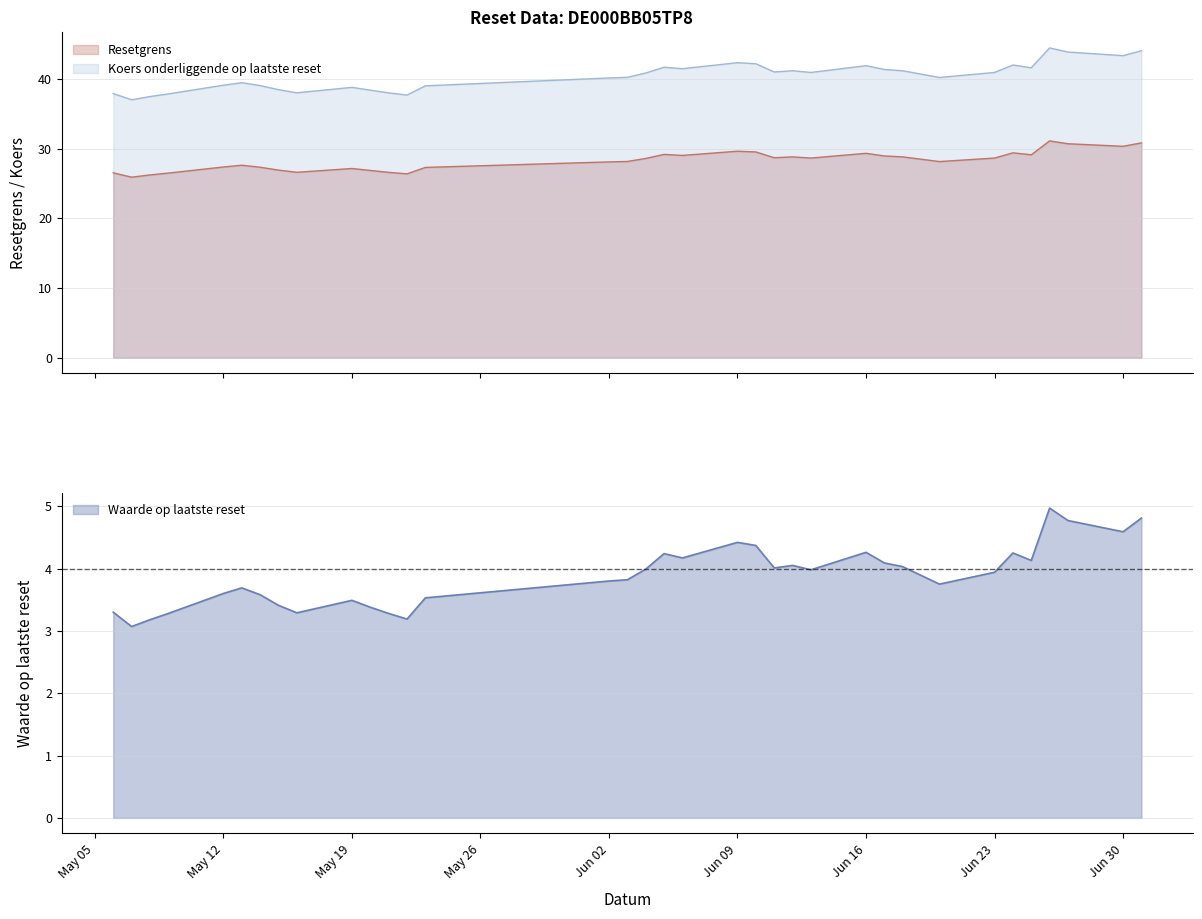

What is the label of the 7th point from the left?

2025-05-14